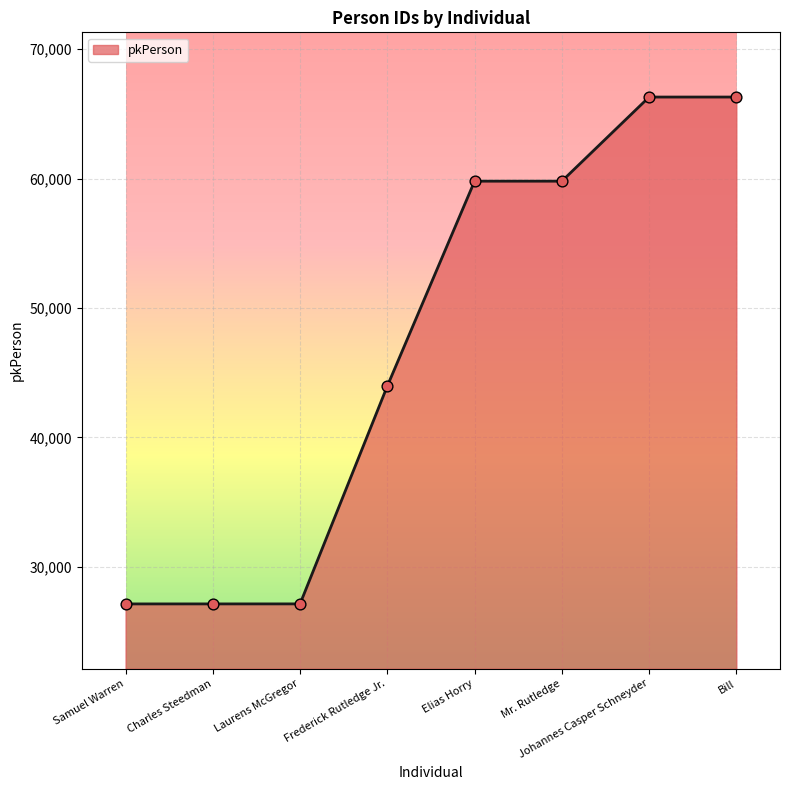

Which has a higher value, Laurens McGregor or Bill?

Bill